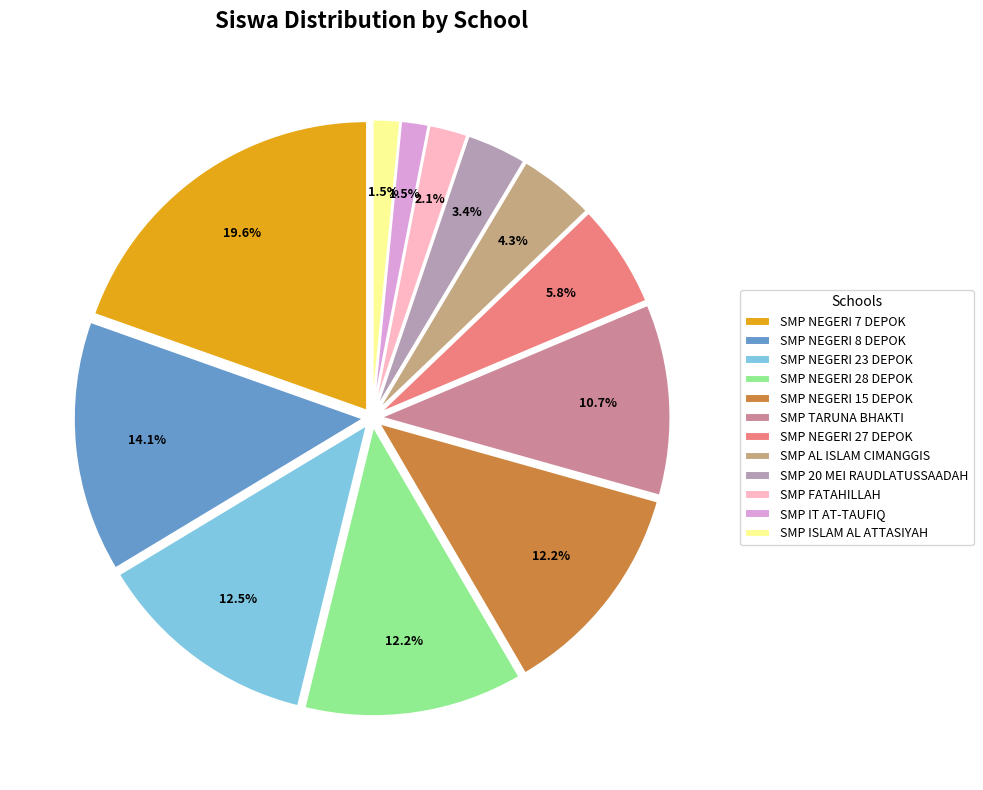

Which has a higher value, SMP NEGERI 28 DEPOK or SMP IT AT-TAUFIQ?

SMP NEGERI 28 DEPOK